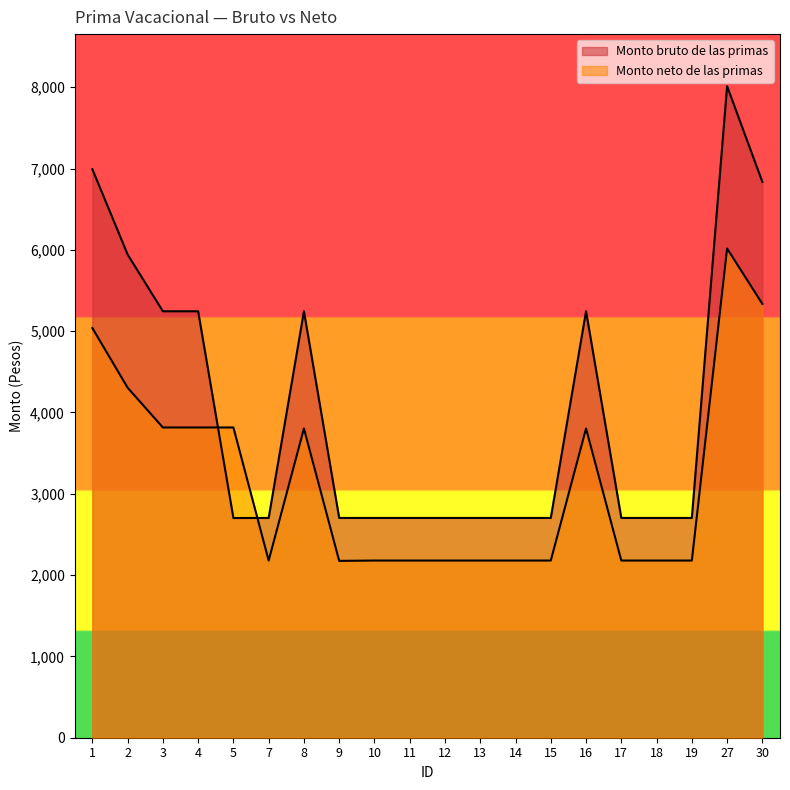

Rank the categories by Monto neto de las primas value from highest to lowest.

27, 30, 1, 2, 3, 4, 5, 8, 16, 7, 10, 11, 12, 13, 14, 15, 17, 18, 19, 9